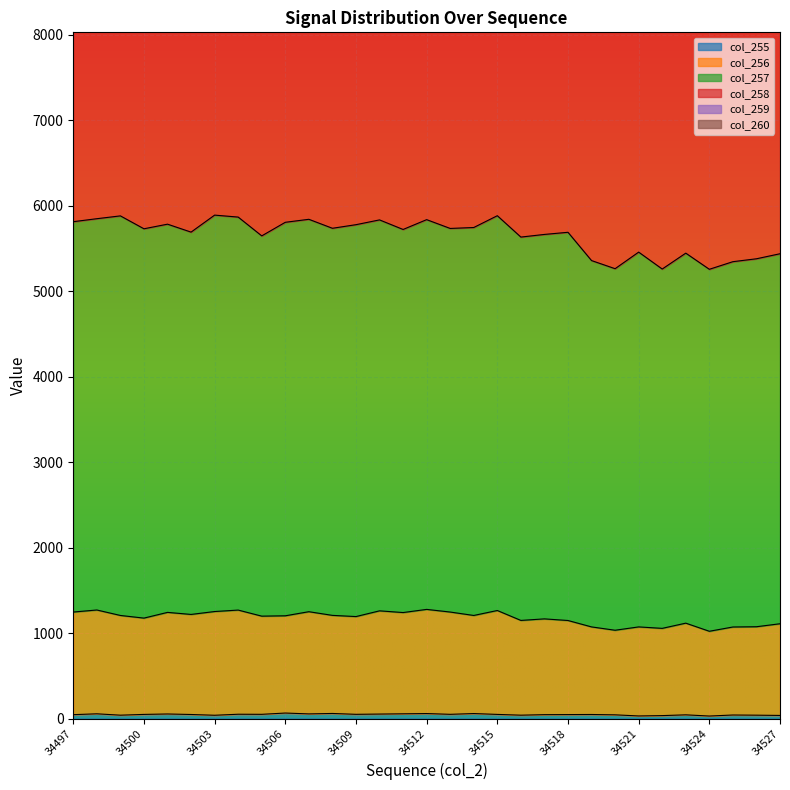

What is the value of the col_257 point at the 16th from the left?

5838